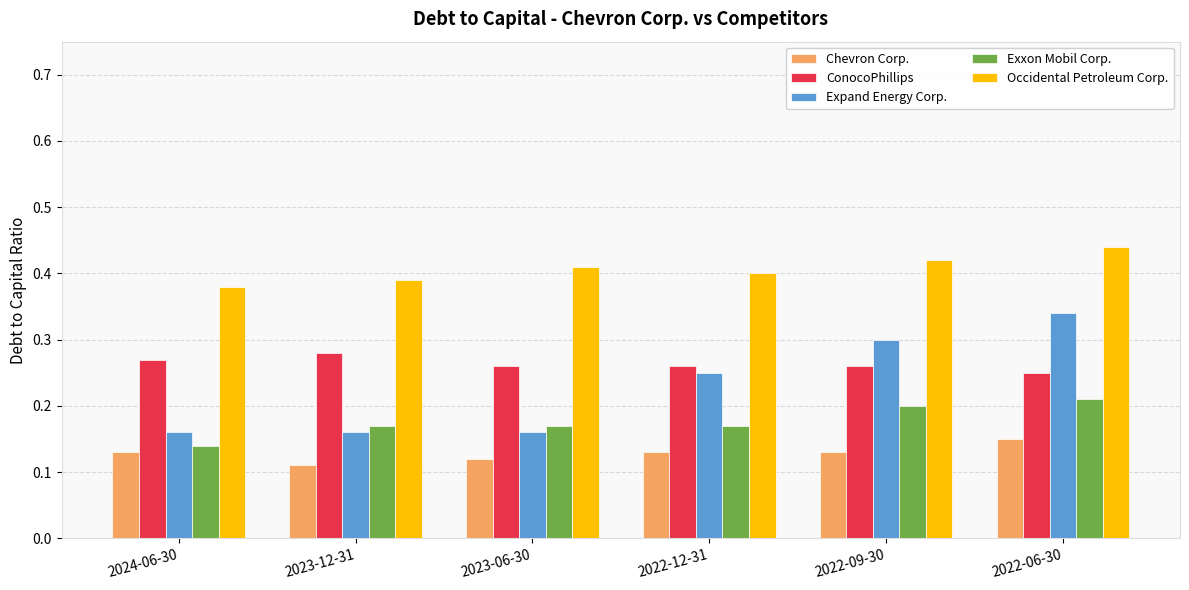

At which label does Expand Energy Corp. reach its peak?

2022-06-30